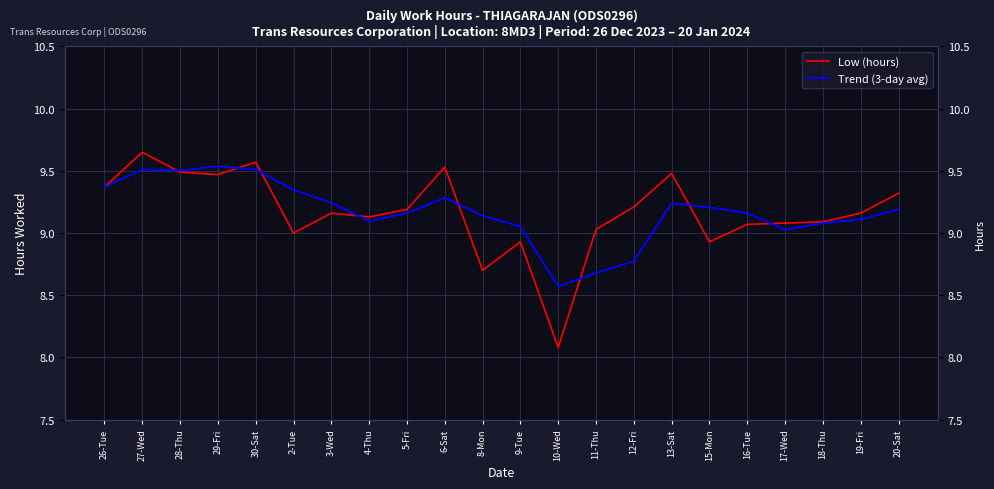

The value of Low (hours) at 27-Wed is 4.9. True or false?

False